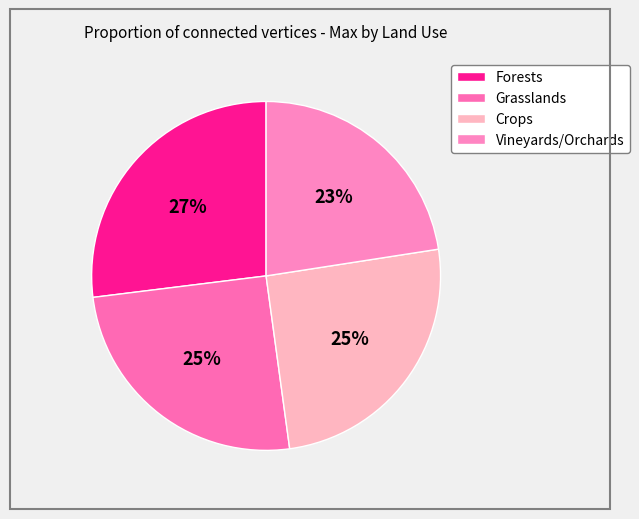

How many slices are in this pie chart?

4